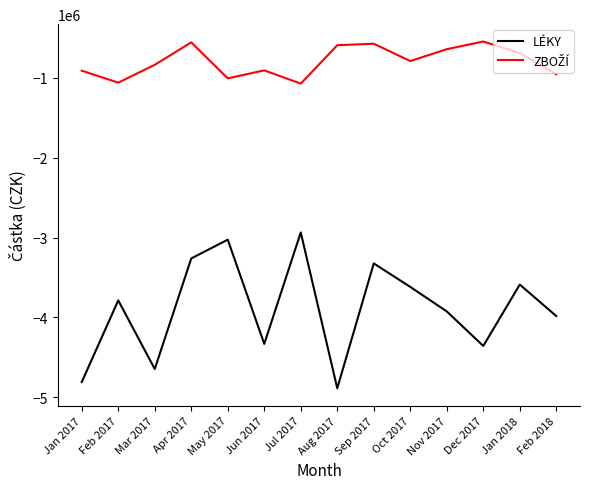

Which series changed the most between Dec 2017 and Jan 2018?

LÉKY